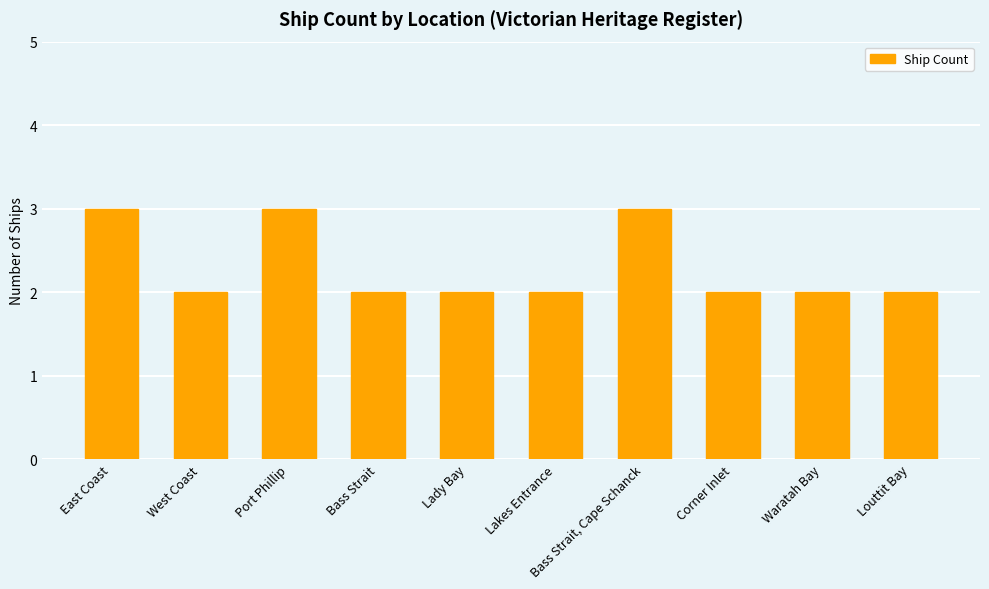

What is the smallest value displayed?

2